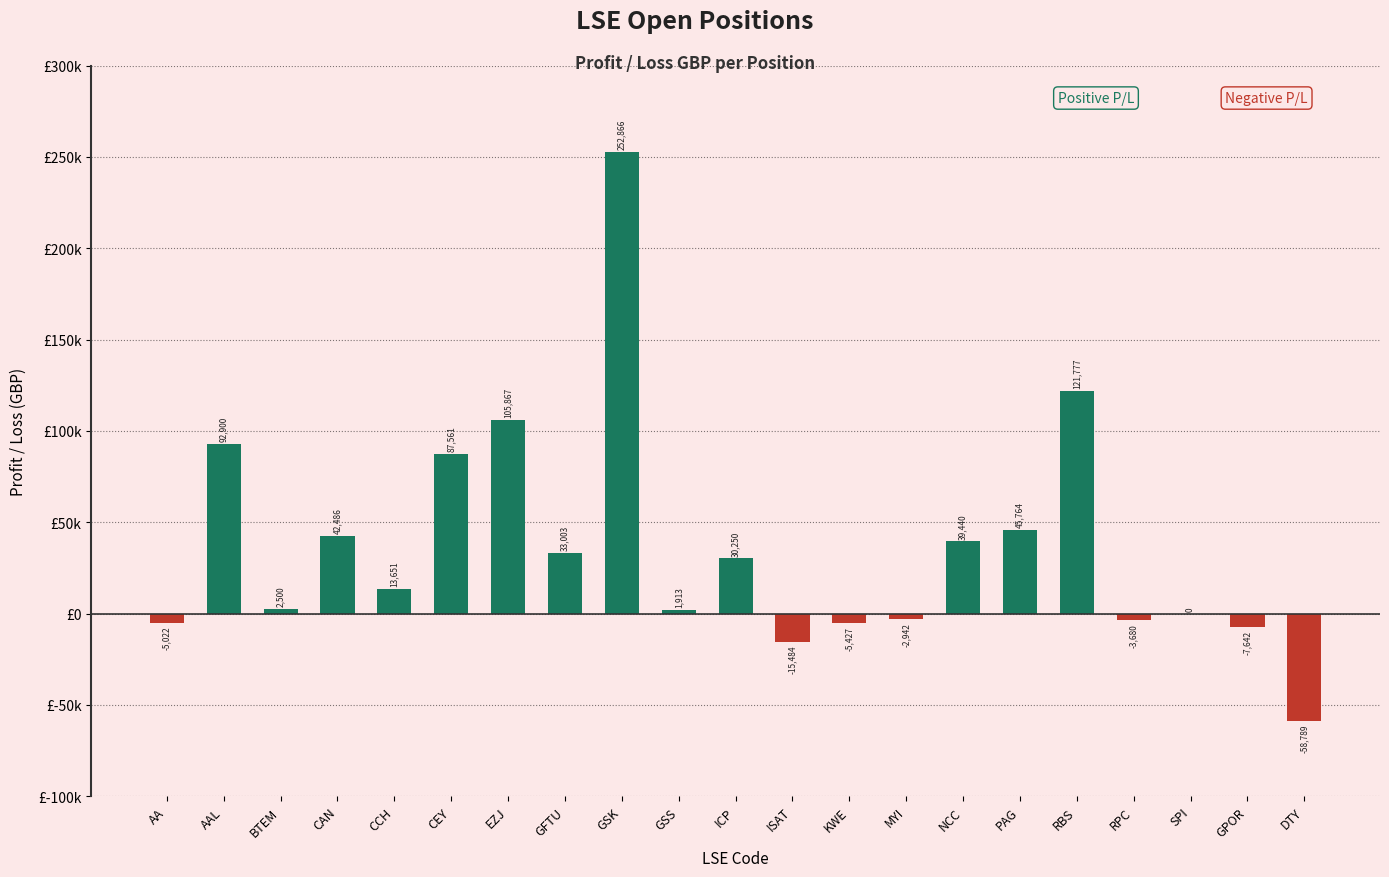

True or false: the data shows -5485.5 at RPC.

False